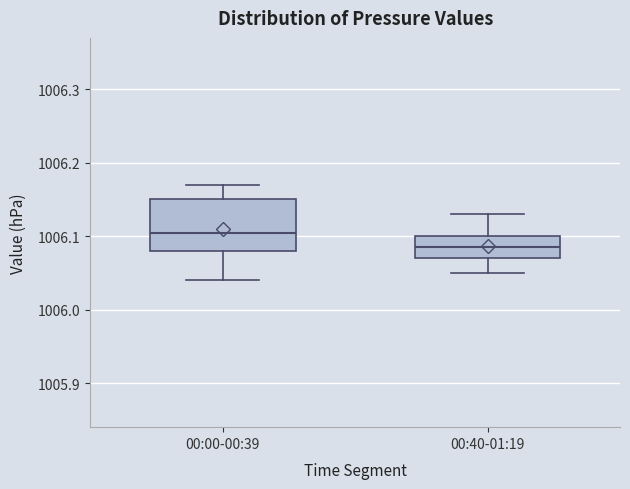

Reading left to right, transcribe this box plot: for each box, give where its median line is, the range the box spans, and where its two whiskers end, as read against the y-axis. The values are not printed on the chart, so give them approximately, as read against the axis.

00:00-00:39: median 1006.11, box 1006.08 to 1006.15, whiskers 1006.04 to 1006.17
00:40-01:19: median 1006.09, box 1006.07 to 1006.10, whiskers 1006.05 to 1006.13